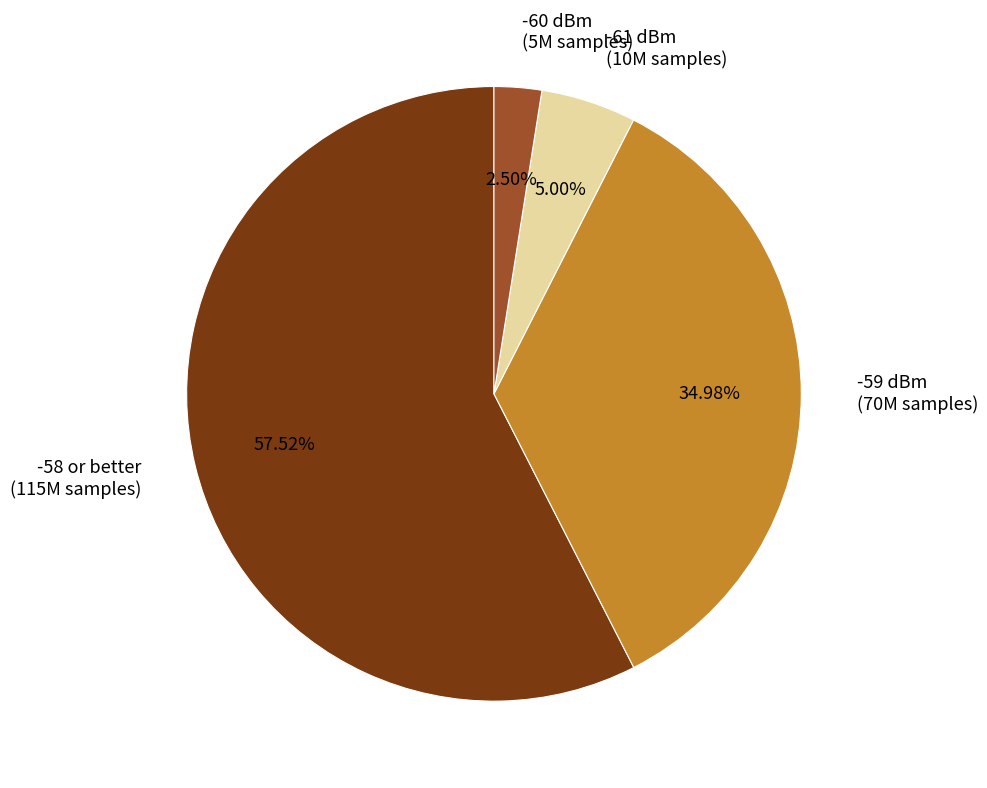

Does any single category account for the majority?

Yes